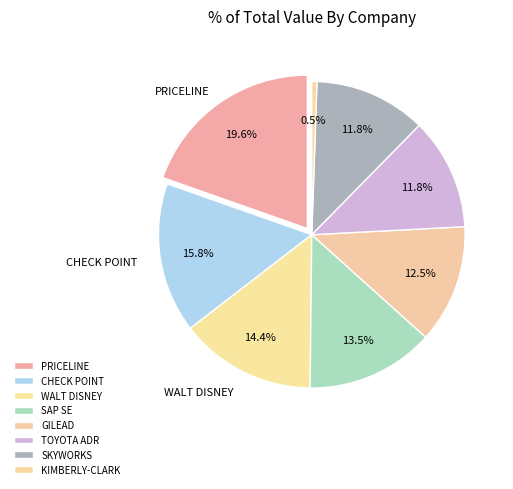

How many segments does this pie chart have?

8